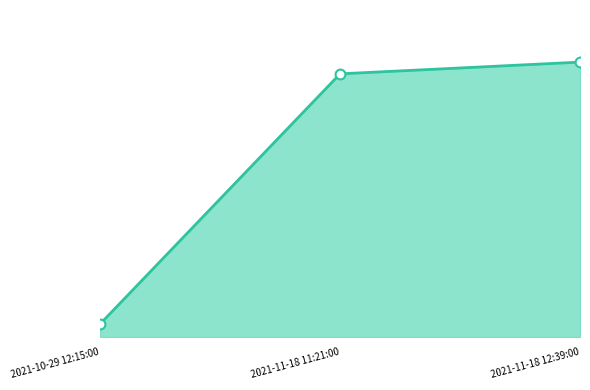

Is the value of Amount points at 2021-11-18 11:21:00 greater than the value of Amount line at 2021-11-18 12:39:00?

No